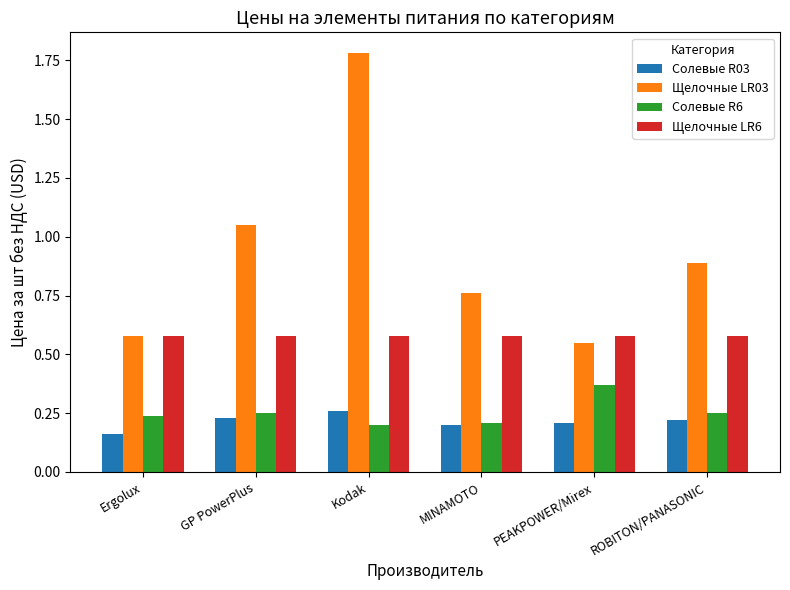

True or false: Щелочные LR6 has a value of 0.8 at ROBITON/PANASONIC.

False